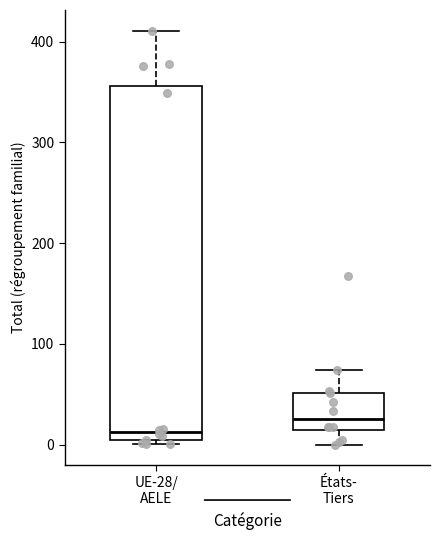

Where is the lower edge of the box for États- Tiers on the y-axis? The values are not printed on the chart, so give them approximately, as read against the axis.

10